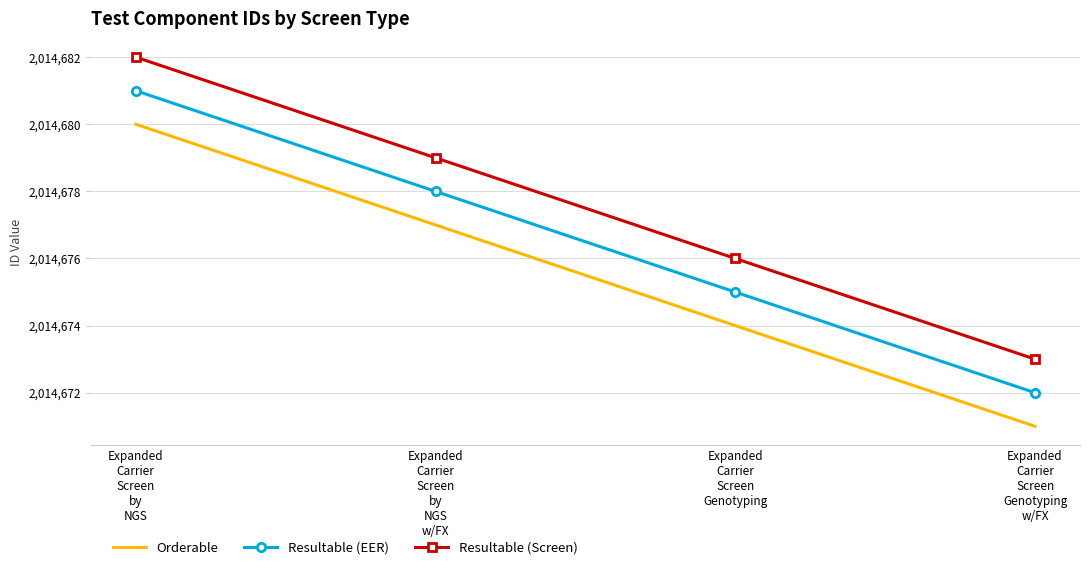

What is the difference between the second highest and minimum values in the Resultable (EER) series?

6